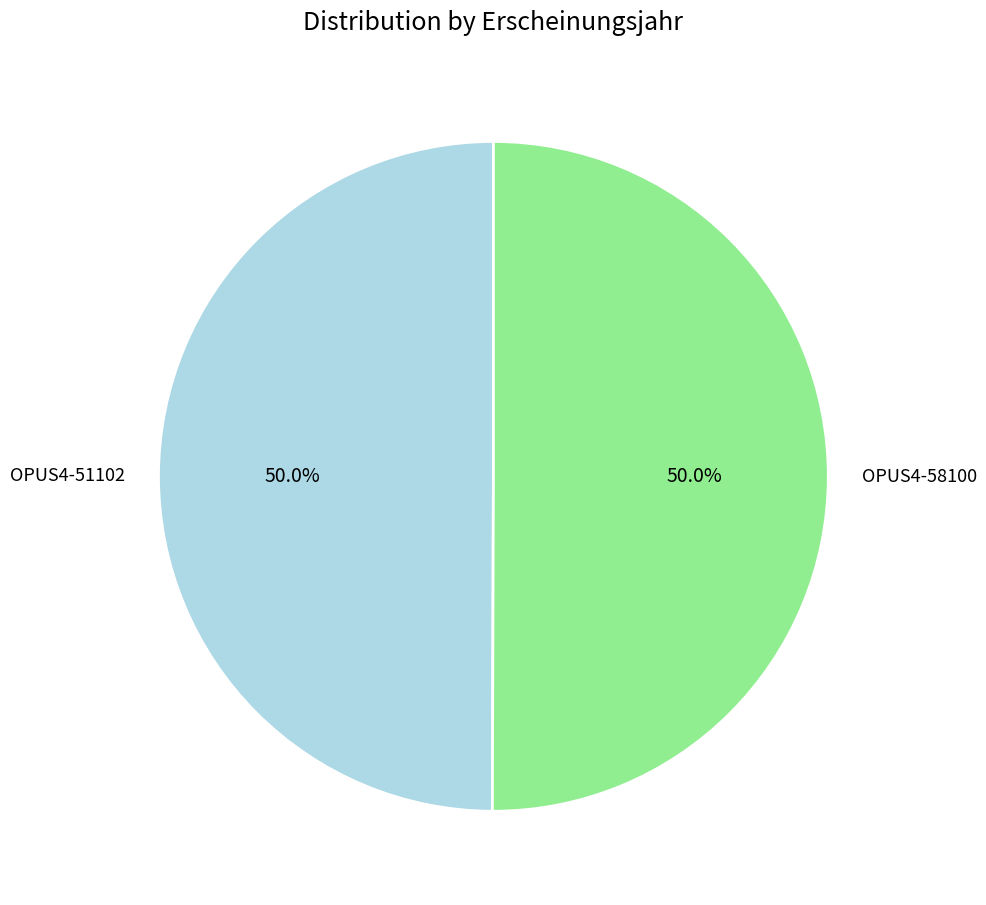

Approximately how many times larger is the value at OPUS4-58100 compared to OPUS4-51102?

1.0